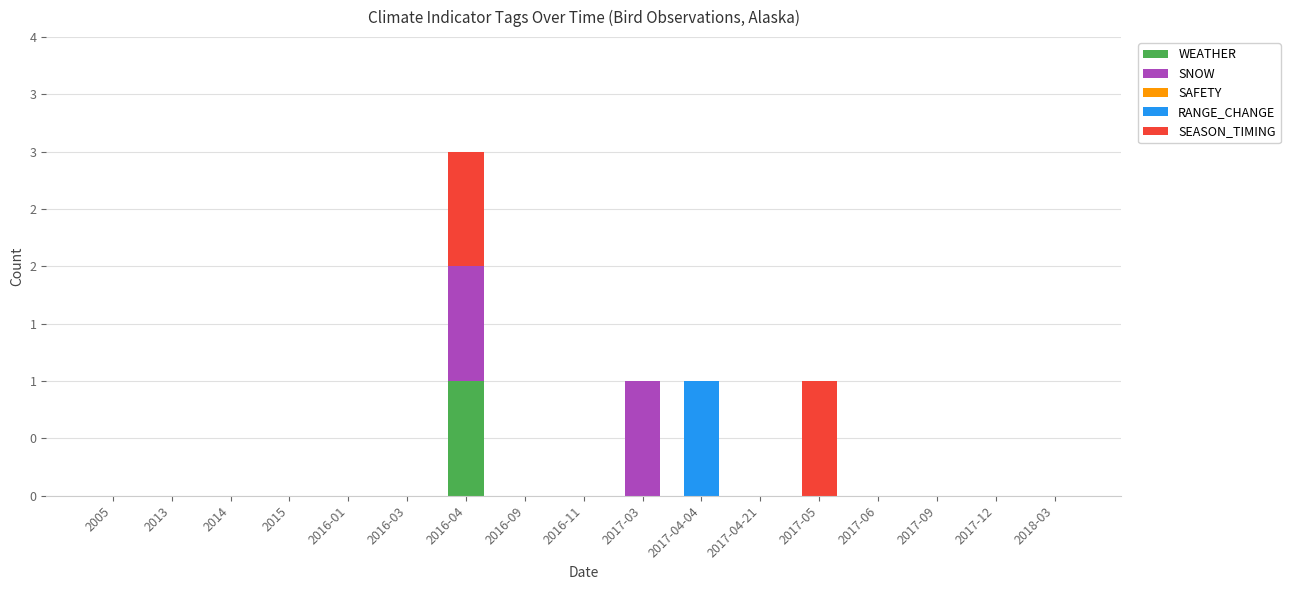

Are the bars horizontal?

No